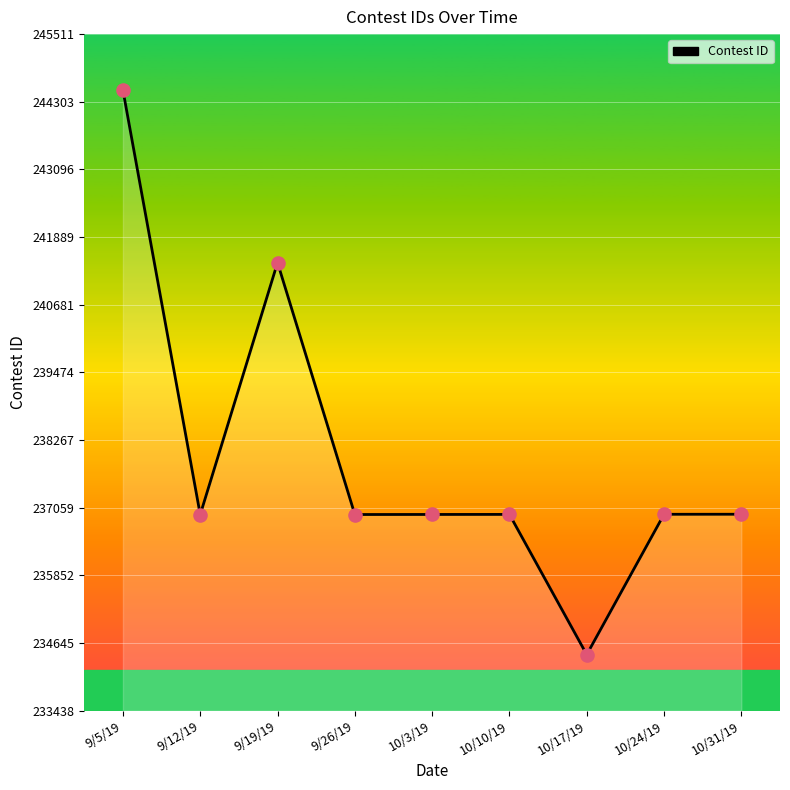

Which has a higher value, 10/10/19 or 9/5/19?

9/5/19